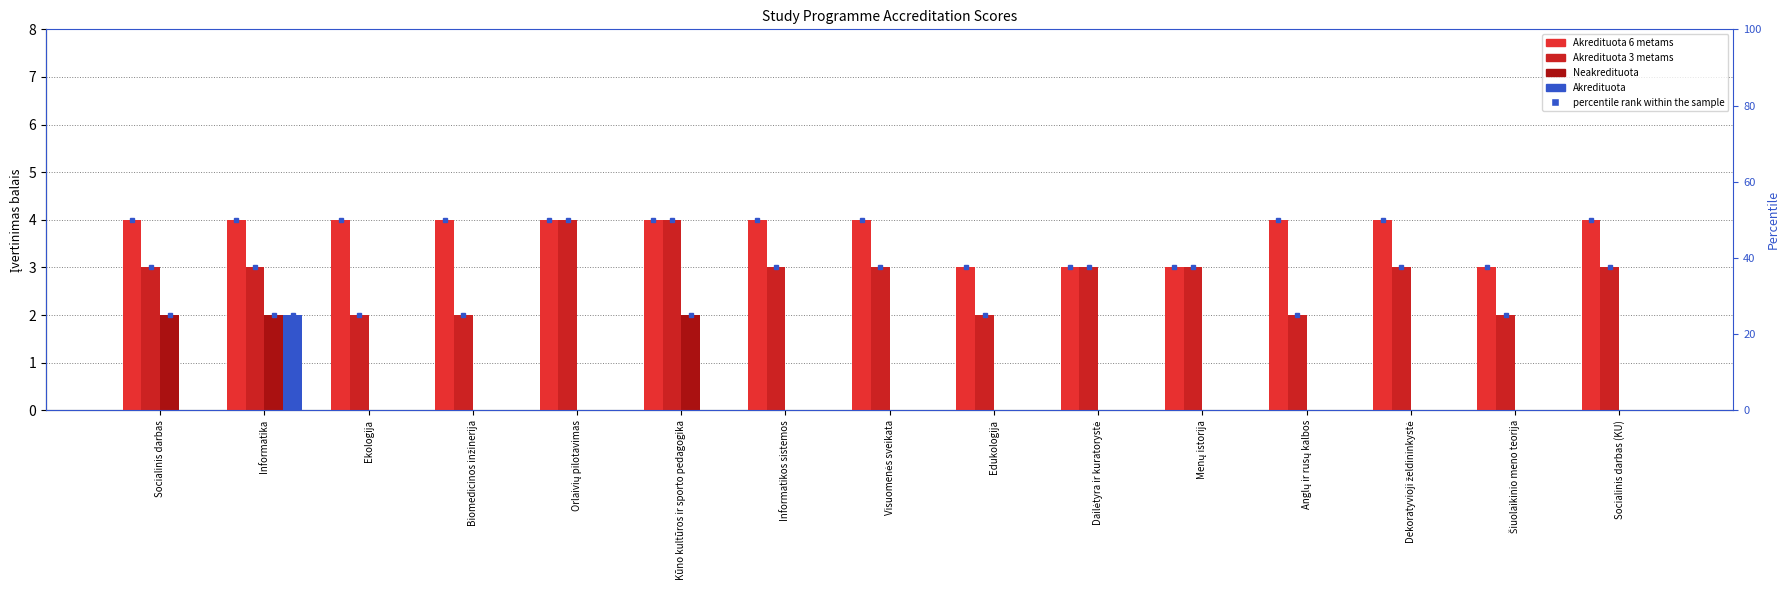

The Neakredituota series shows -1 at Edukologija. True or false?

False